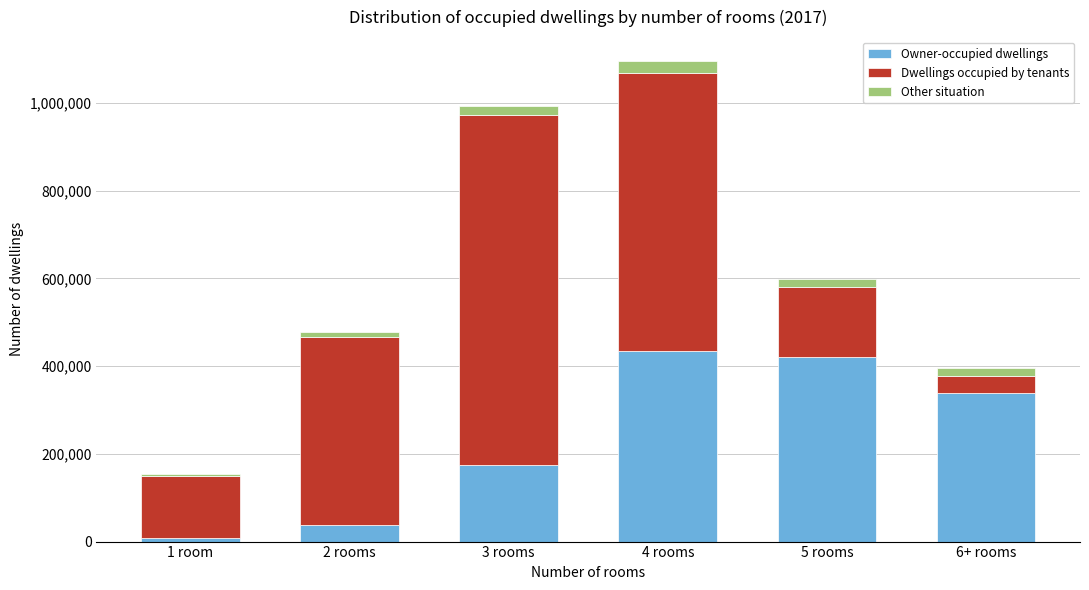

Reading right to left, list the values for the Owner-occupied dwellings series.

6+ rooms=338623	5 rooms=421191	4 rooms=433643	3 rooms=175192	2 rooms=36910	1 room=7793